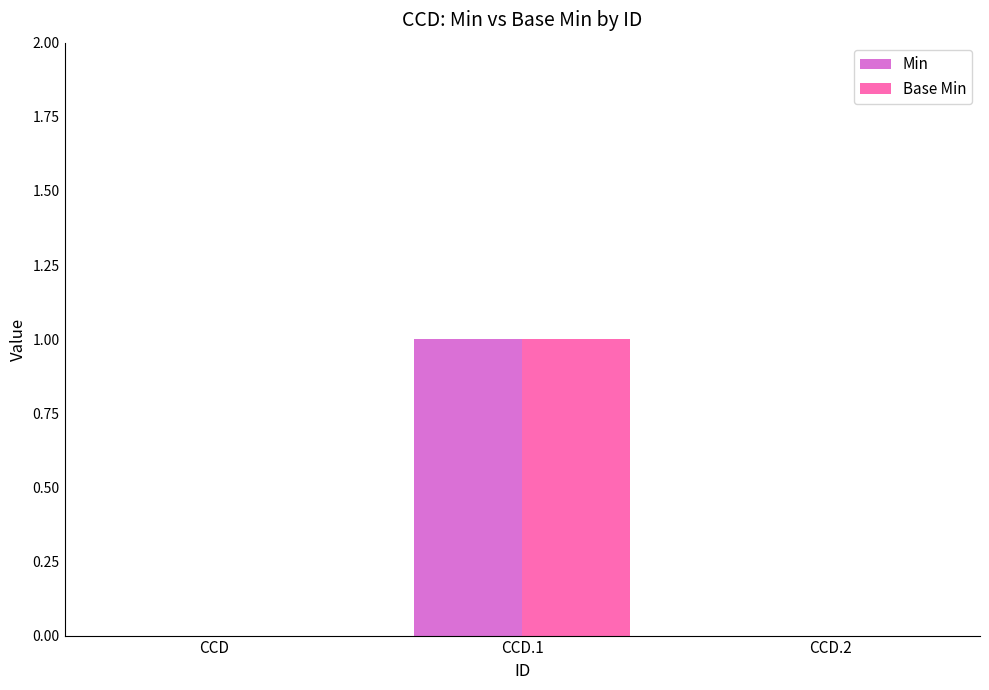

What are all the series names shown in the legend?

Min, Base Min